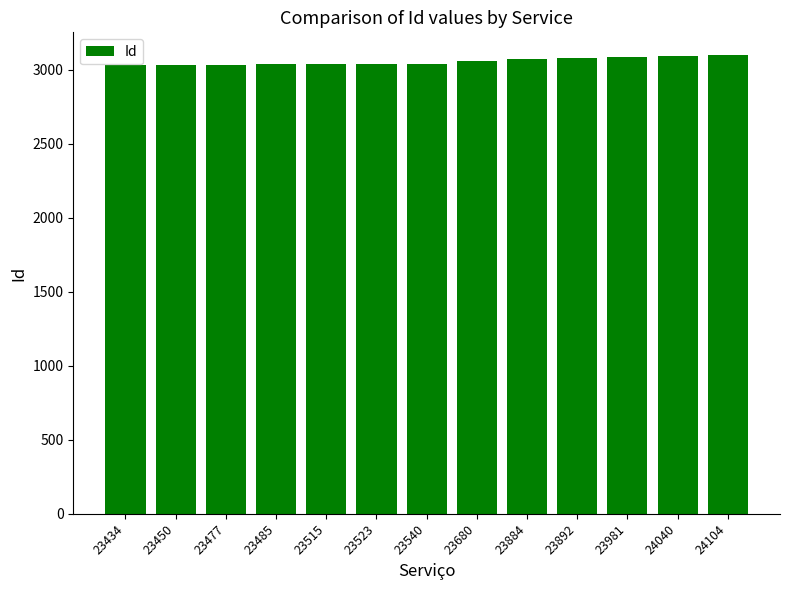

What is the sum of the values at 23523 and 23540?

6082